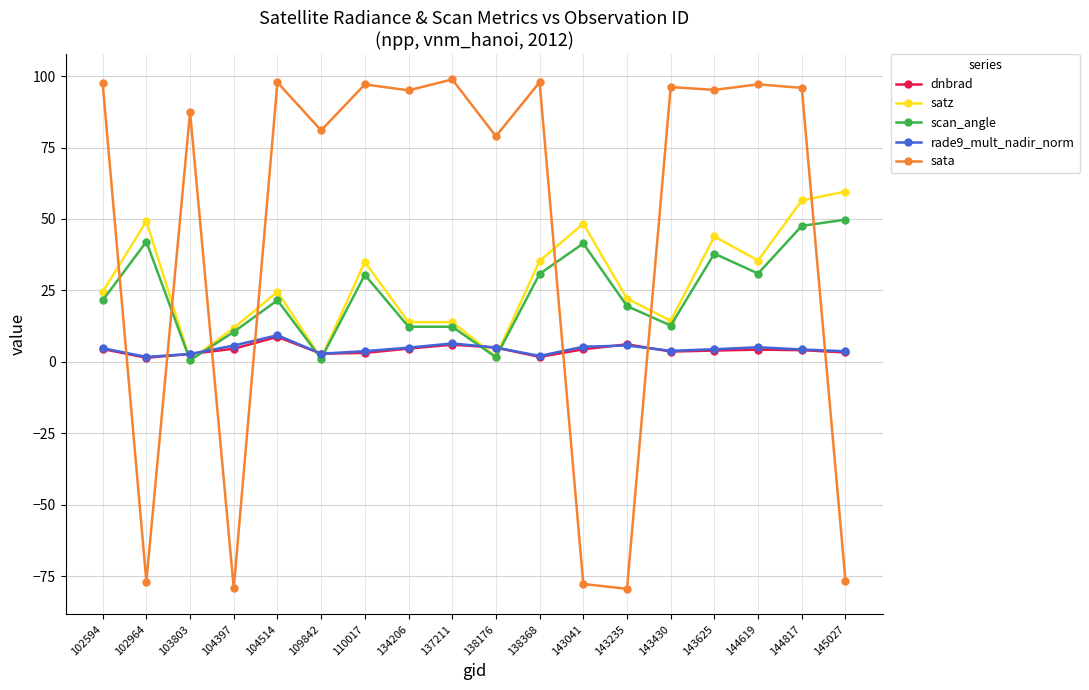

What is the total value across all series at 144817?

208.3